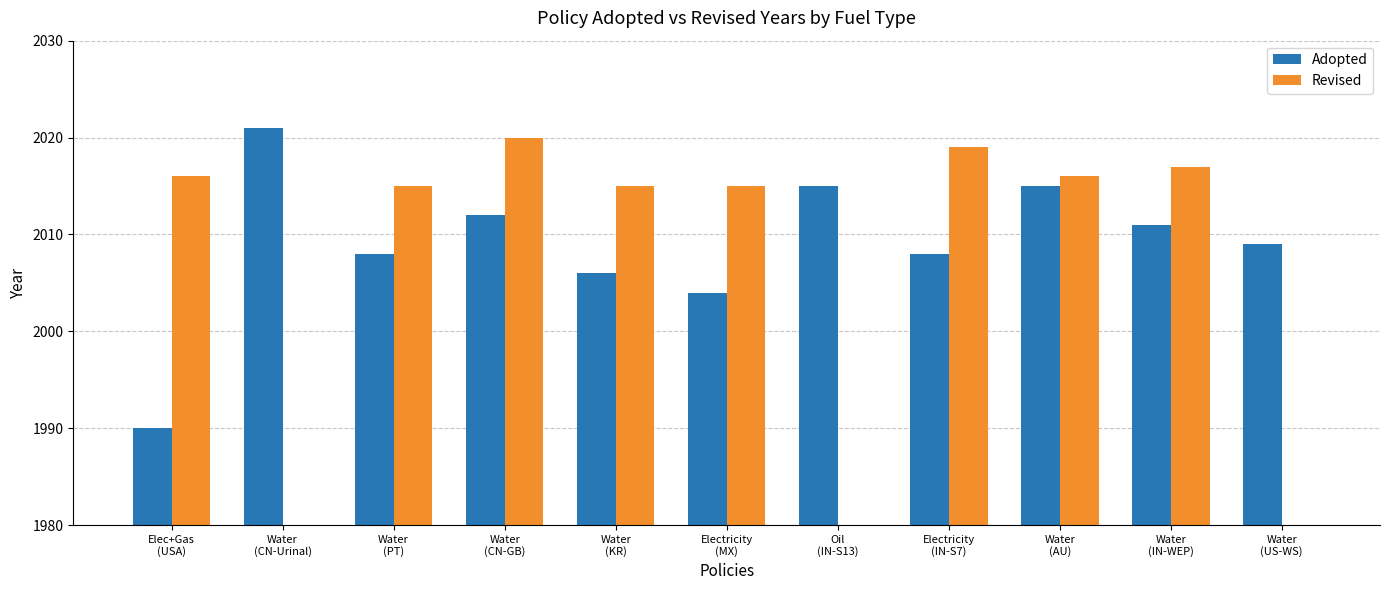

Are the bars horizontal?

No